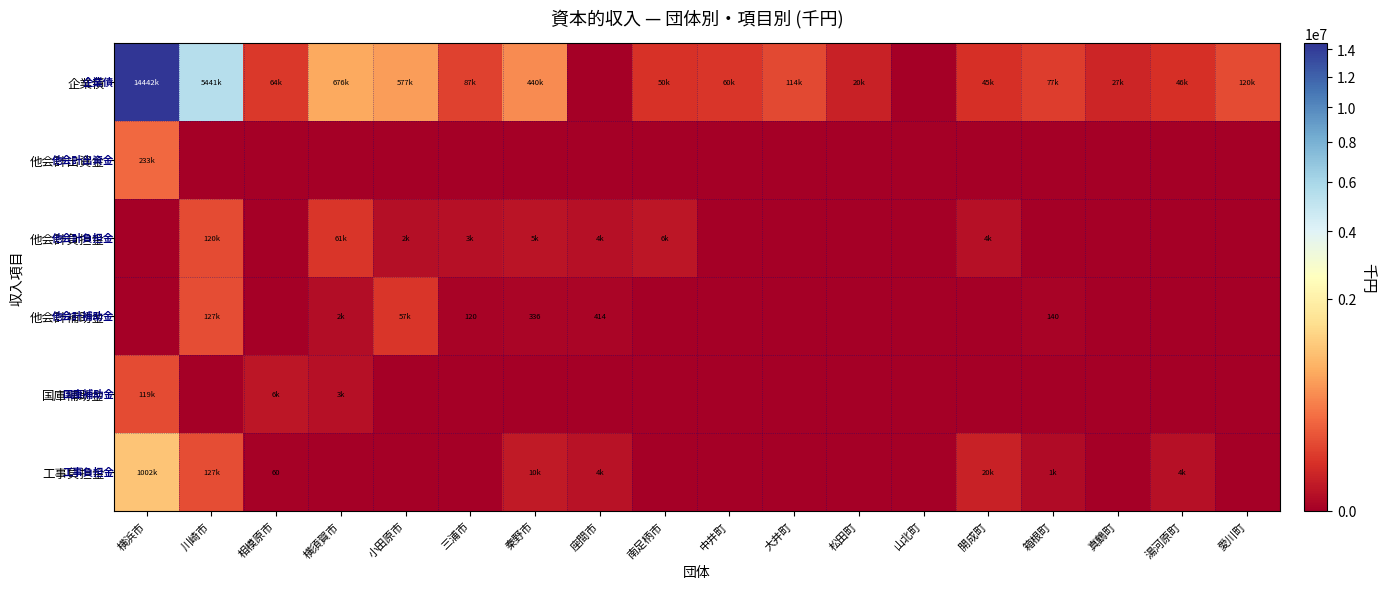

Is it true that 他会計補助金 equals 120 at 三浦市?

True